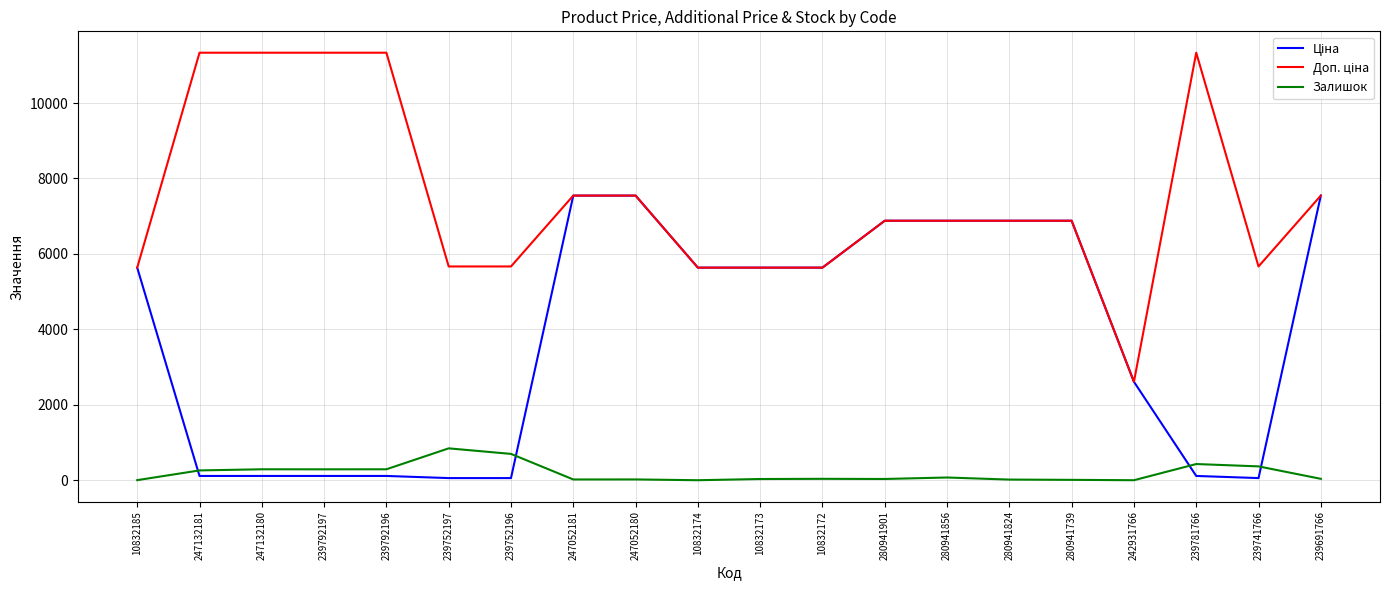

The value of Залишок at 247132180 is 290.0. True or false?

True